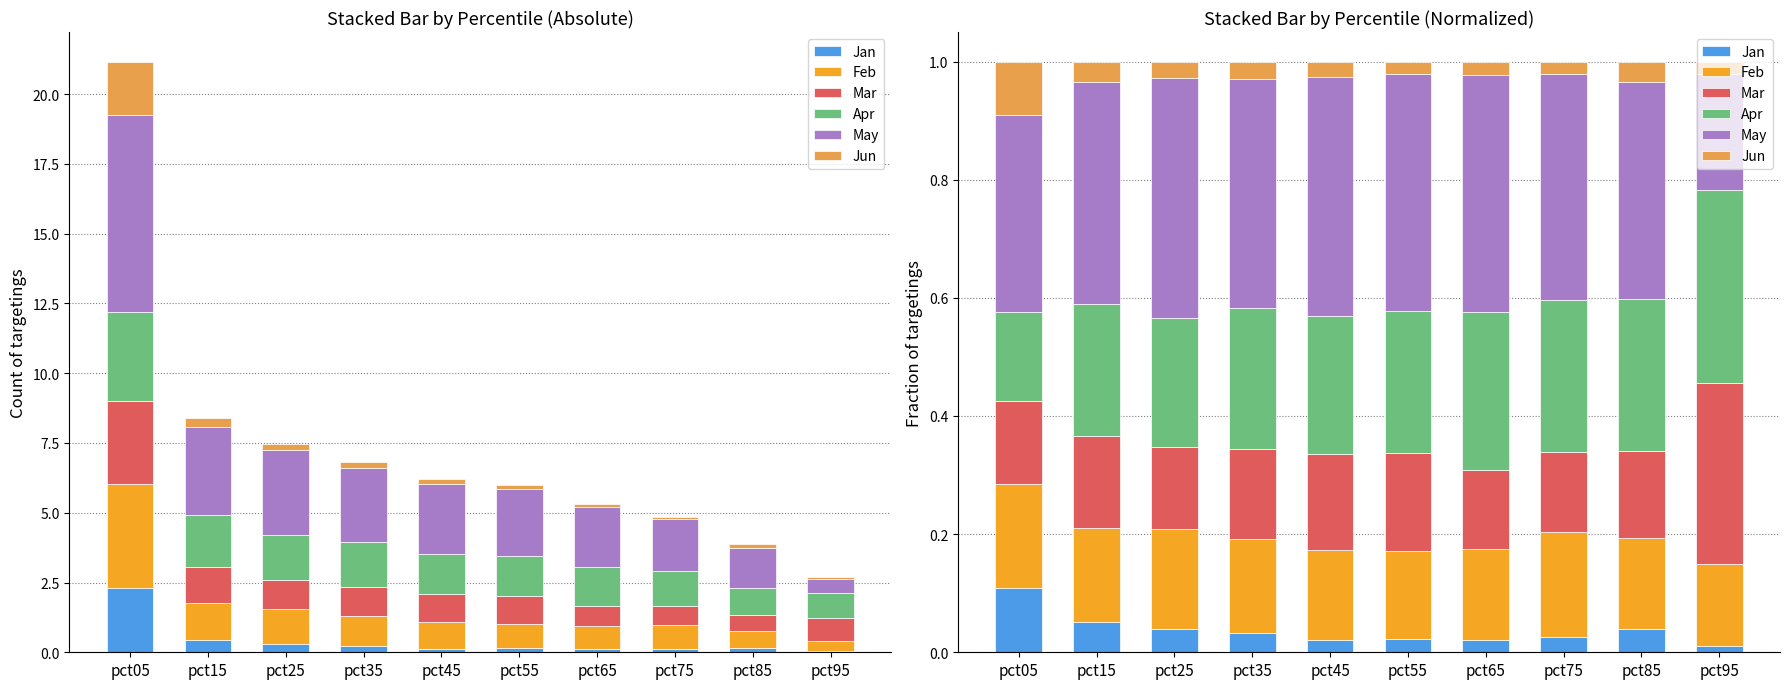

Count the Apr values in the range 0 to 1.

10